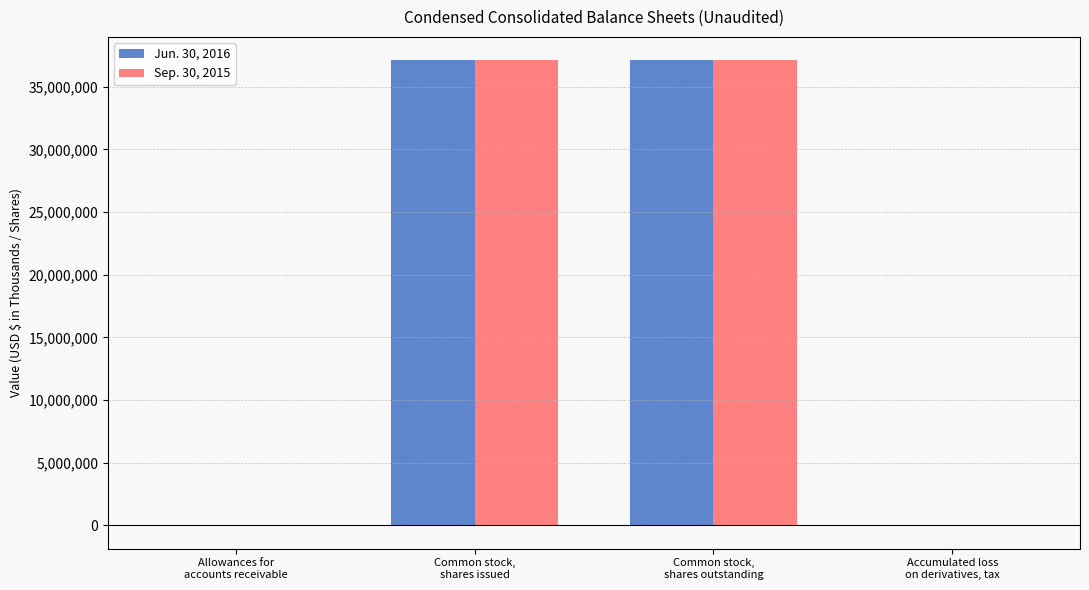

What is the greatest value displayed?

37112007